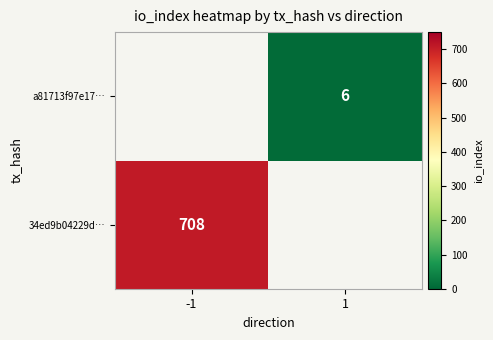

The value of 34ed9b04229d… at -1 is 981. True or false?

False